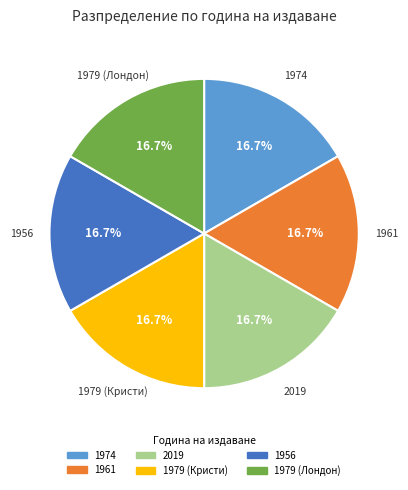

To the nearest percent, what percentage of the pie is 1974?

17%